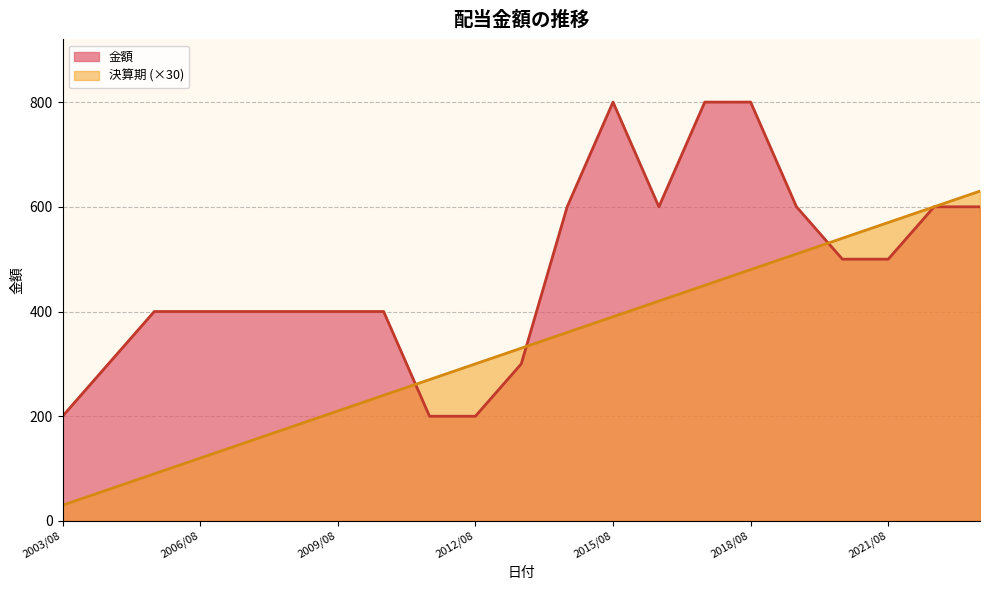

Rank the series by their average value, from lowest to highest.

決算期 (×30), 金額